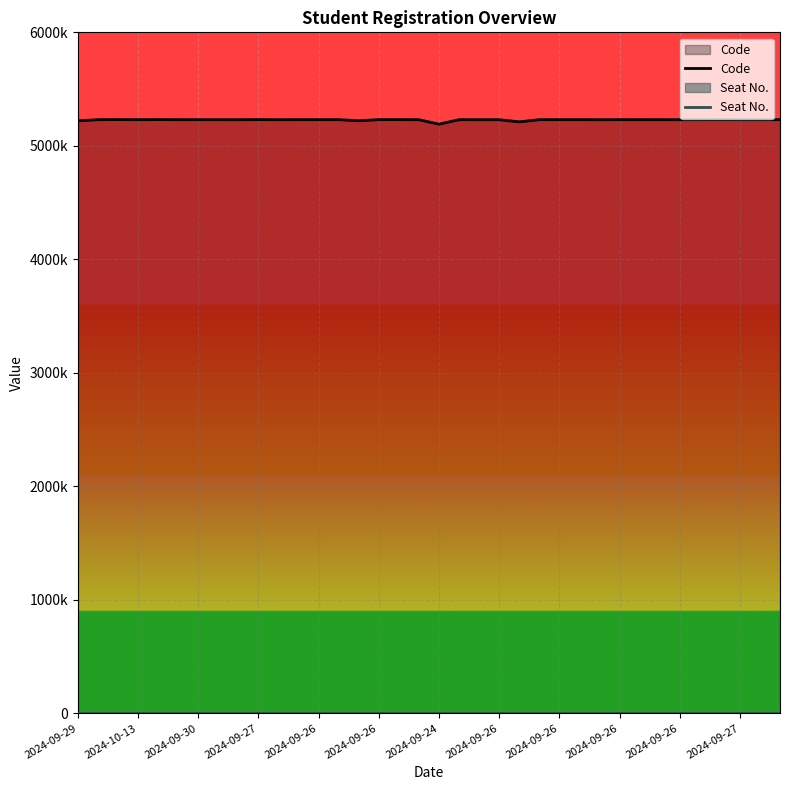

True or false: Code and Seat No. intersect in this chart.

False